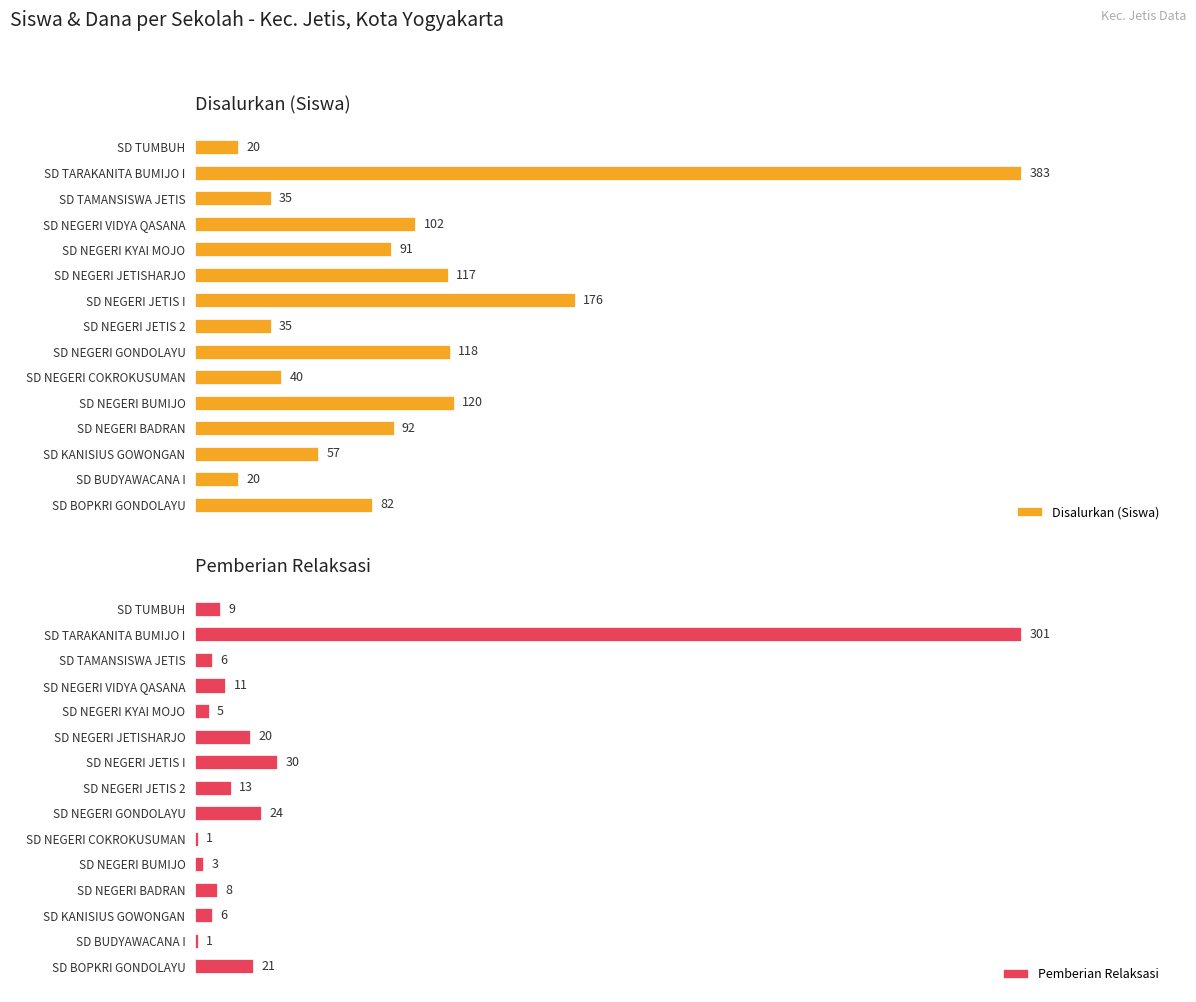

At which label does Disalurkan (Siswa) reach its peak?

SD TARAKANITA BUMIJO I